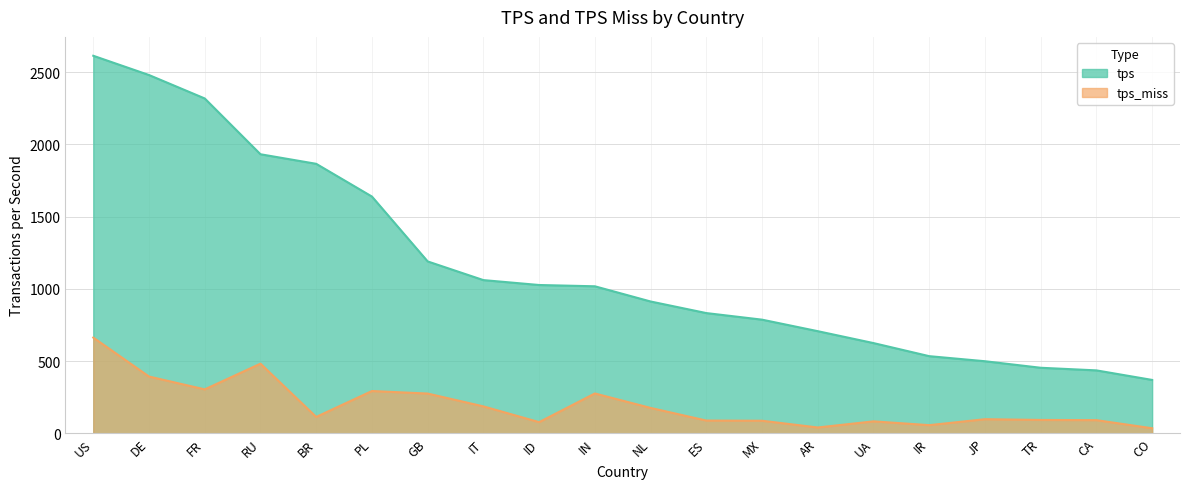

Where is tps nearest to the value 1491?

PL